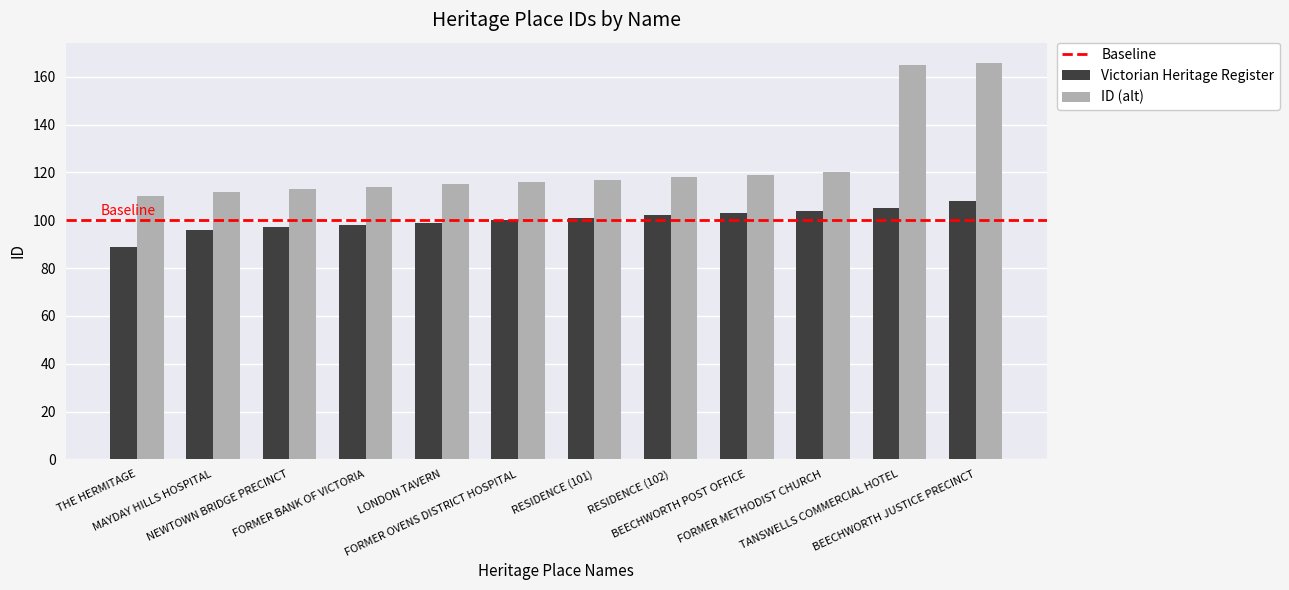

Rank the series at THE HERMITAGE from highest to lowest value.

ID (alt), Victorian Heritage Register